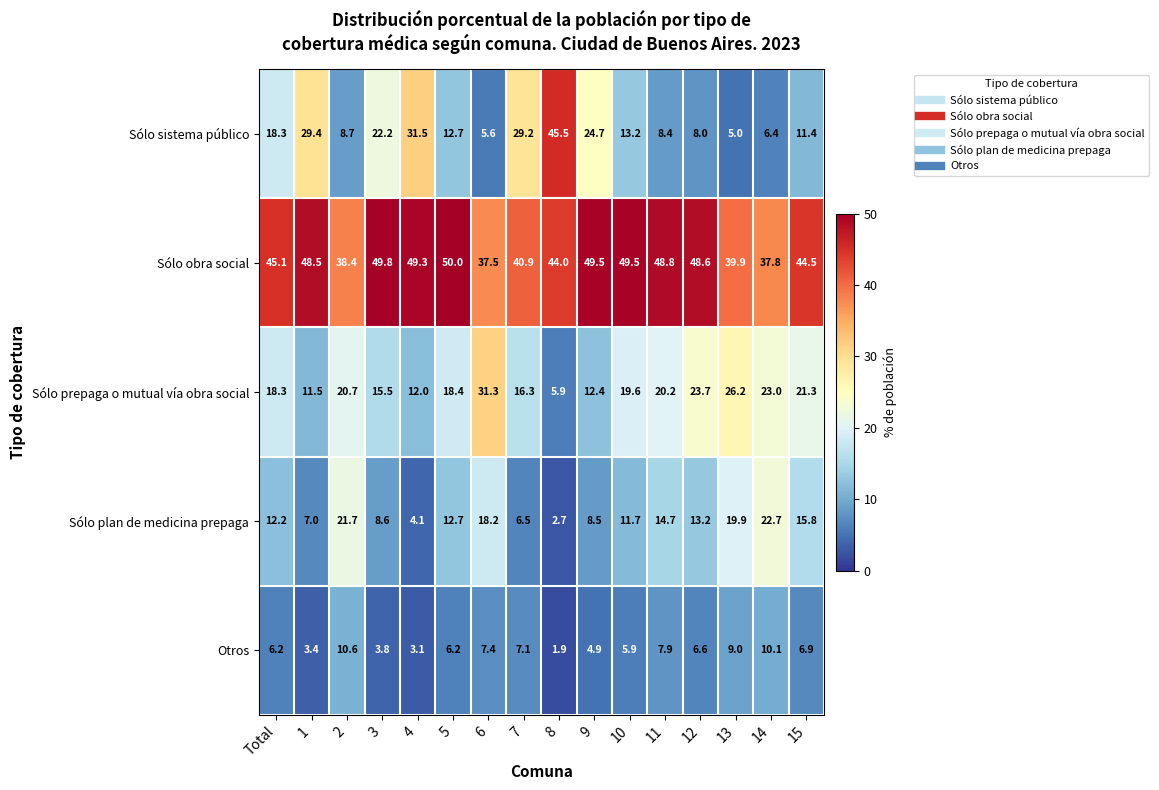

What is the difference between the highest and lowest values at 4?

46.2